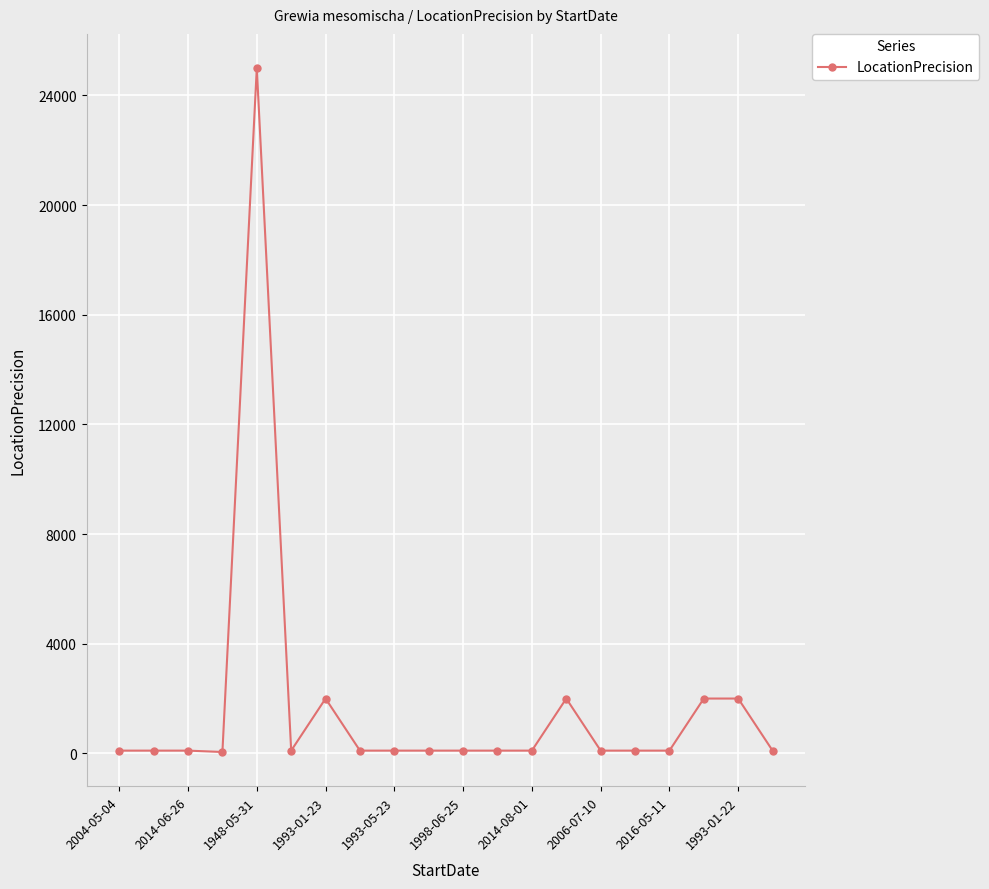

What is the minimum value shown in the chart?

50